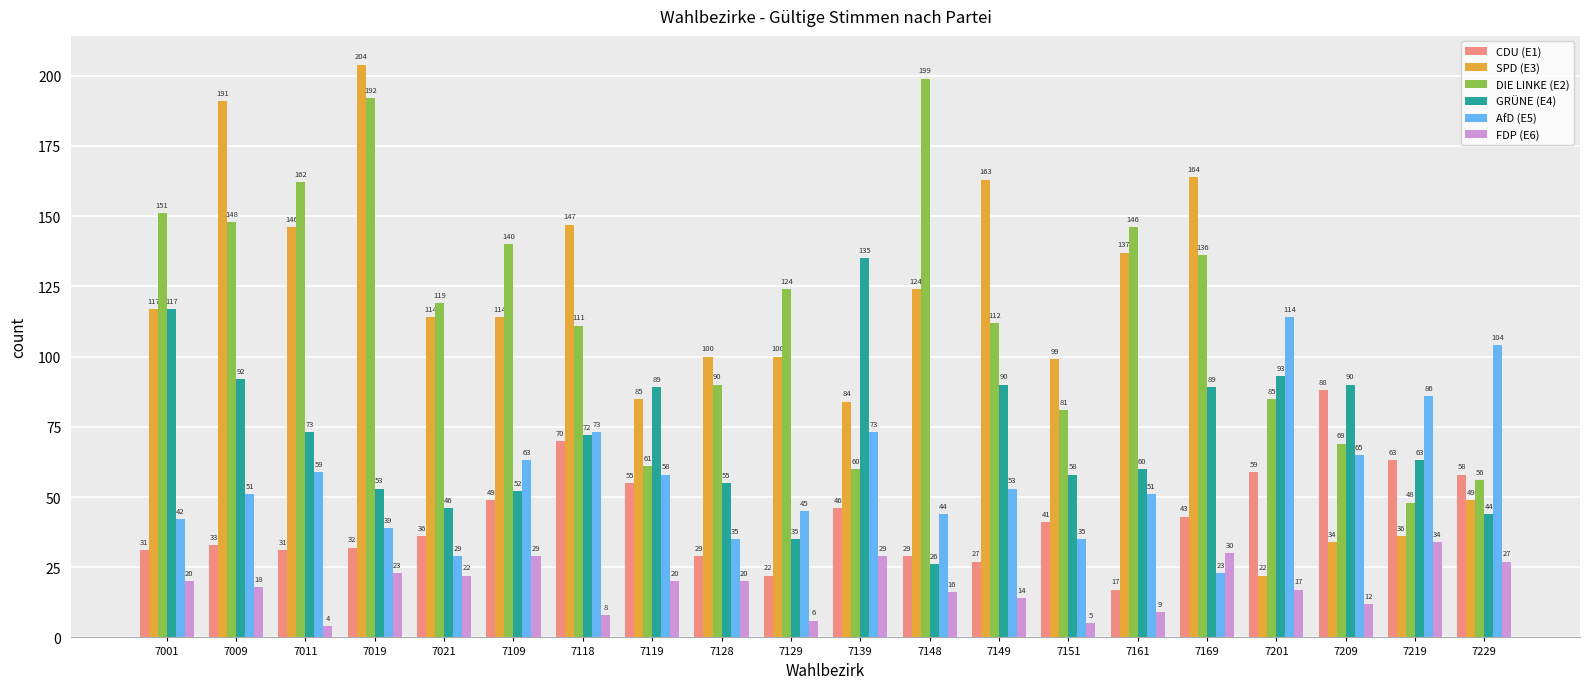

What is the greatest value displayed?

204